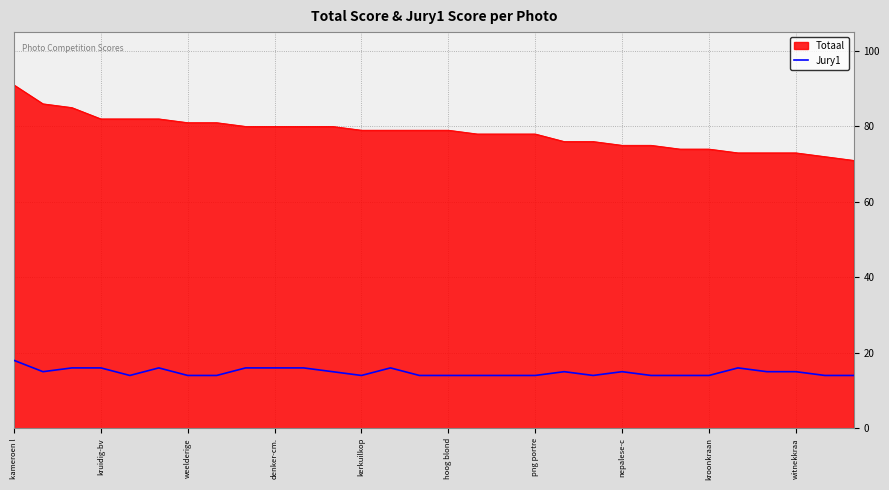

Which series has the largest range (max minus min)?

Totaal